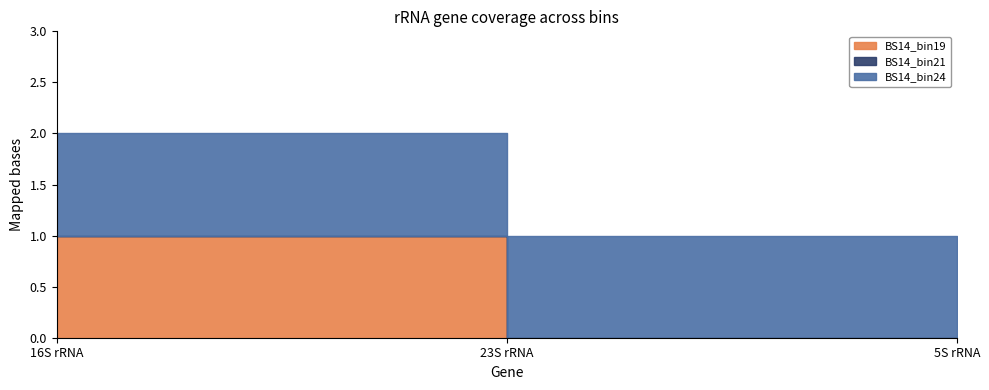

How many series are shown in this chart?

3